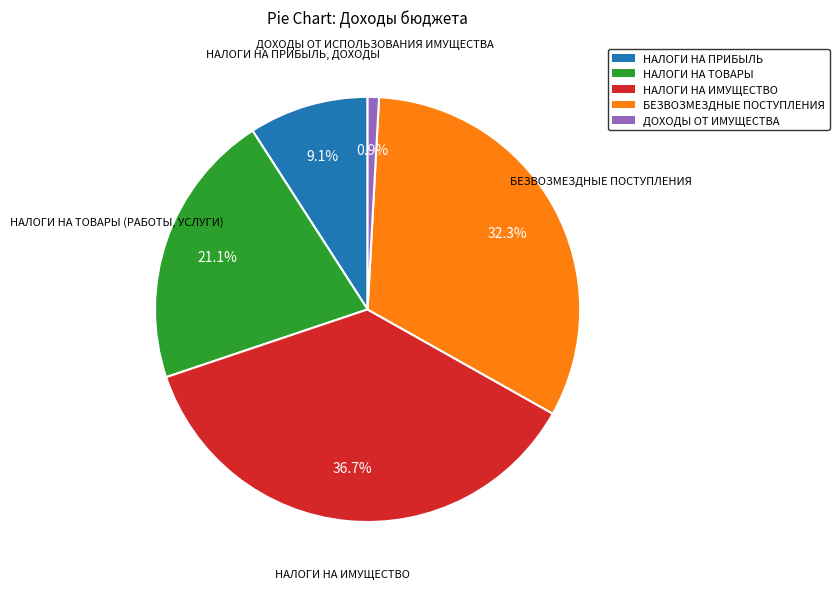

Rank the categories by value from highest to lowest.

НАЛОГИ НА ИМУЩЕСТВО, БЕЗВОЗМЕЗДНЫЕ ПОСТУПЛЕНИЯ, НАЛОГИ НА ТОВАРЫ, НАЛОГИ НА ПРИБЫЛЬ, ДОХОДЫ ОТ ИМУЩЕСТВА